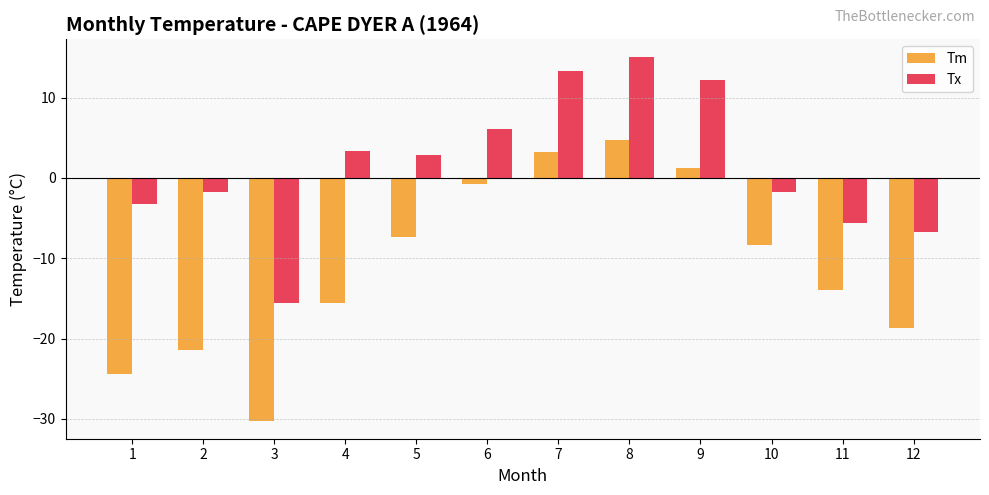

Is it true that Tm equals -12.4 at 10?

False